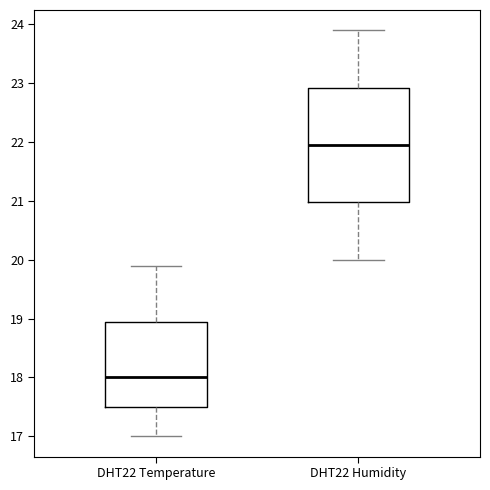

Reading left to right, read every box against the y-axis: the position of its median line, the range the box covers, and the ends of its whiskers. The values are not printed on the chart, so give them approximately, as read against the axis.

DHT22 Temperature: median 18.0, box 17.5 to 19.0, whiskers 17.0 to 19.9
DHT22 Humidity: median 22.0, box 21.0 to 22.9, whiskers 20.0 to 23.9